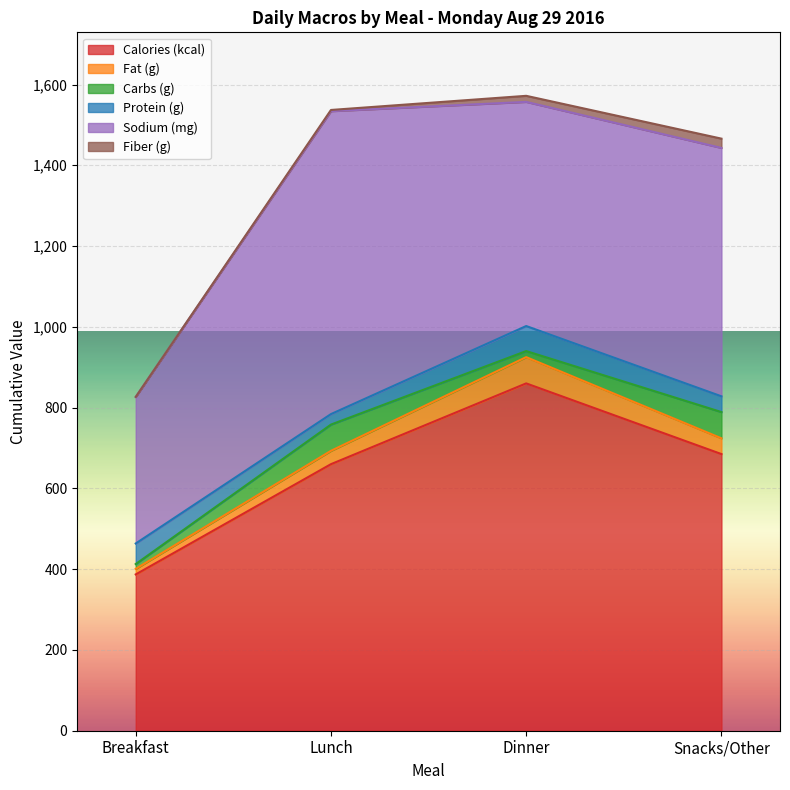

What is the sum of the Calories (kcal) values at Breakfast and Dinner?

1247.0